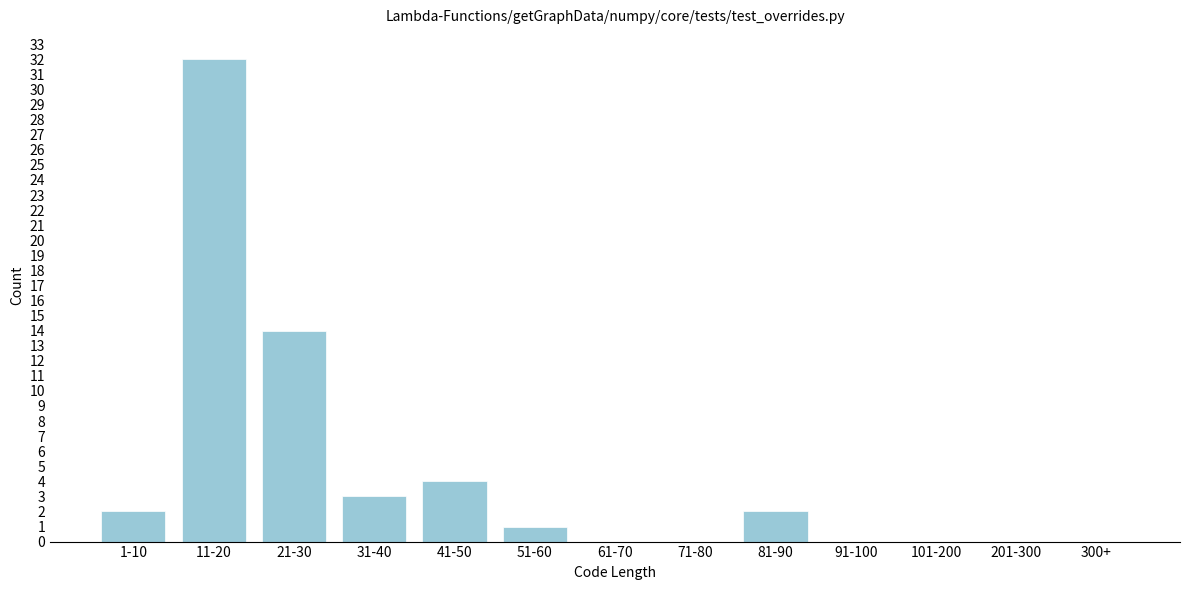

Reading right to left, extract all data points from this chart.

300+=0	201-300=0	101-200=0	91-100=0	81-90=2	71-80=0	61-70=0	51-60=1	41-50=4	31-40=3	21-30=14	11-20=32	1-10=2